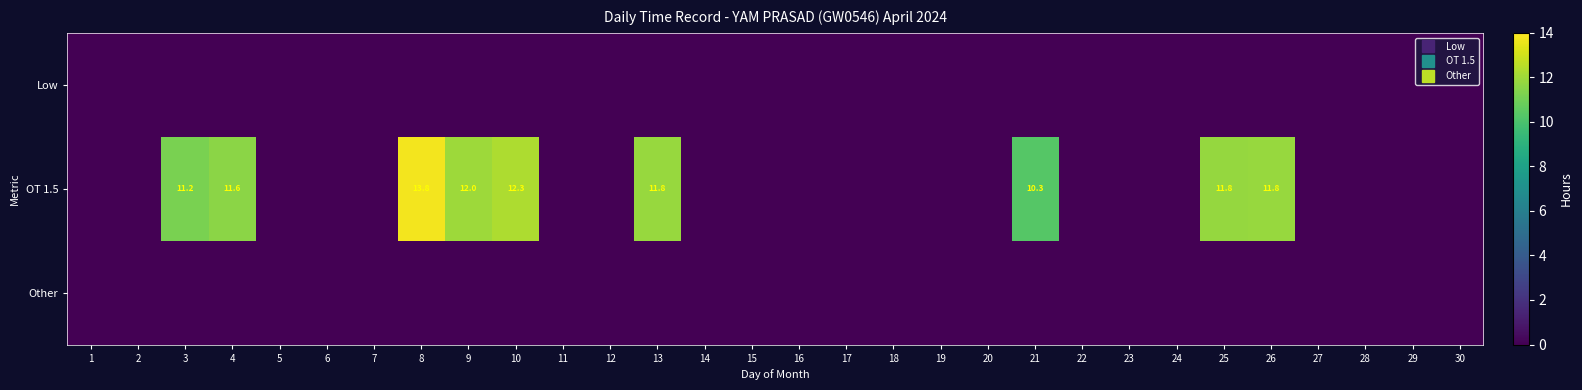

Which has a higher value, 11 or 5?

11